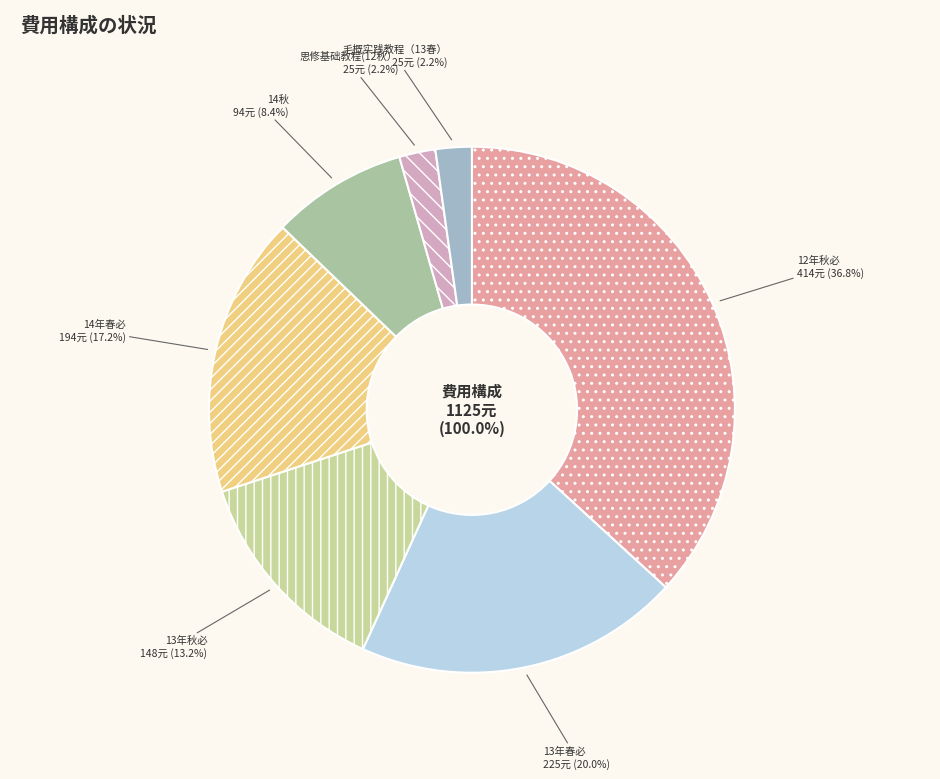

Which category has the biggest portion of the pie?

12年秋必